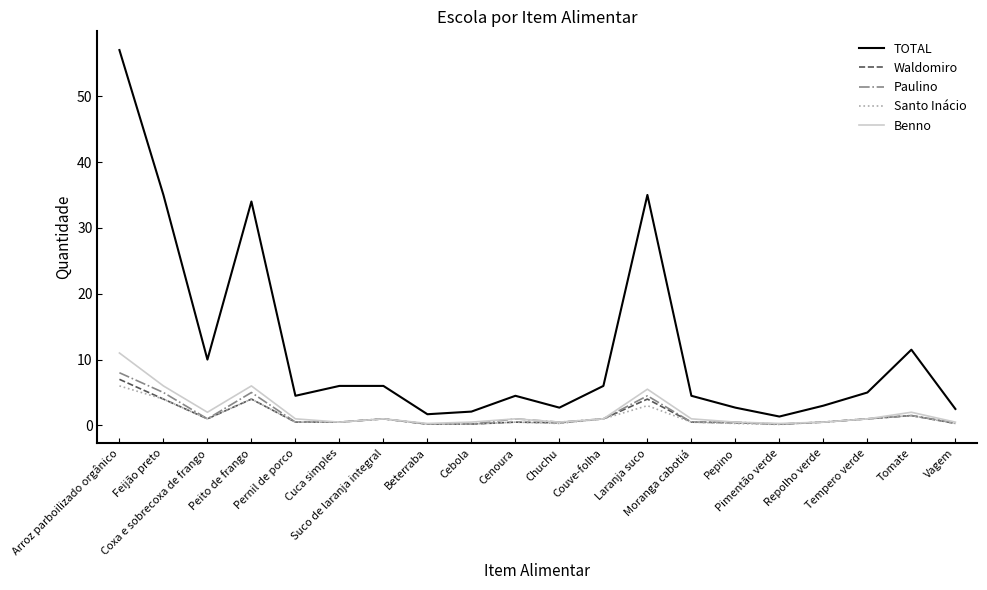

What is the difference between the TOTAL values at Couve-folha and Chuchu?

3.3